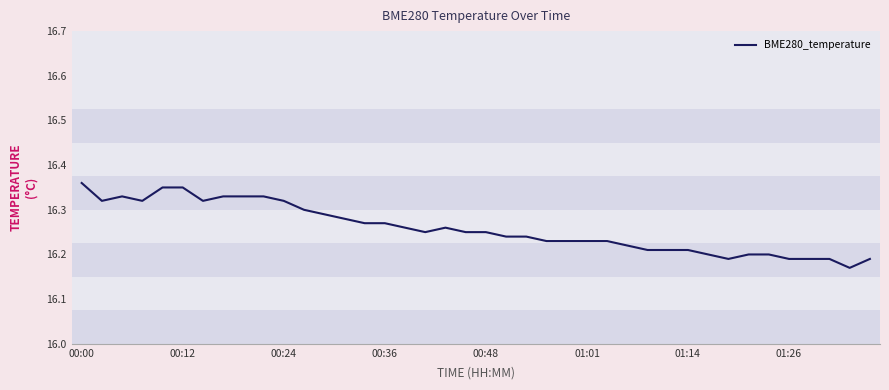

Does the chart have visible grid lines?

No